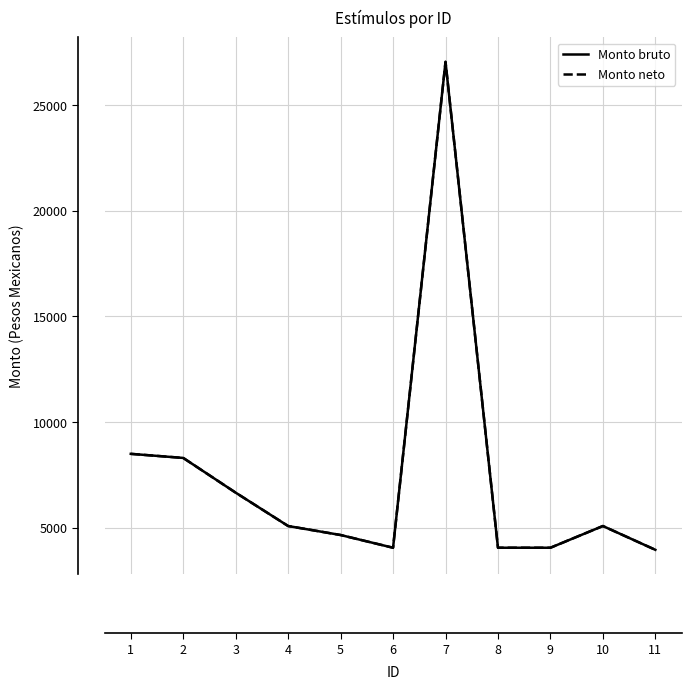

True or false: Monto neto and Monto bruto intersect in this chart.

False